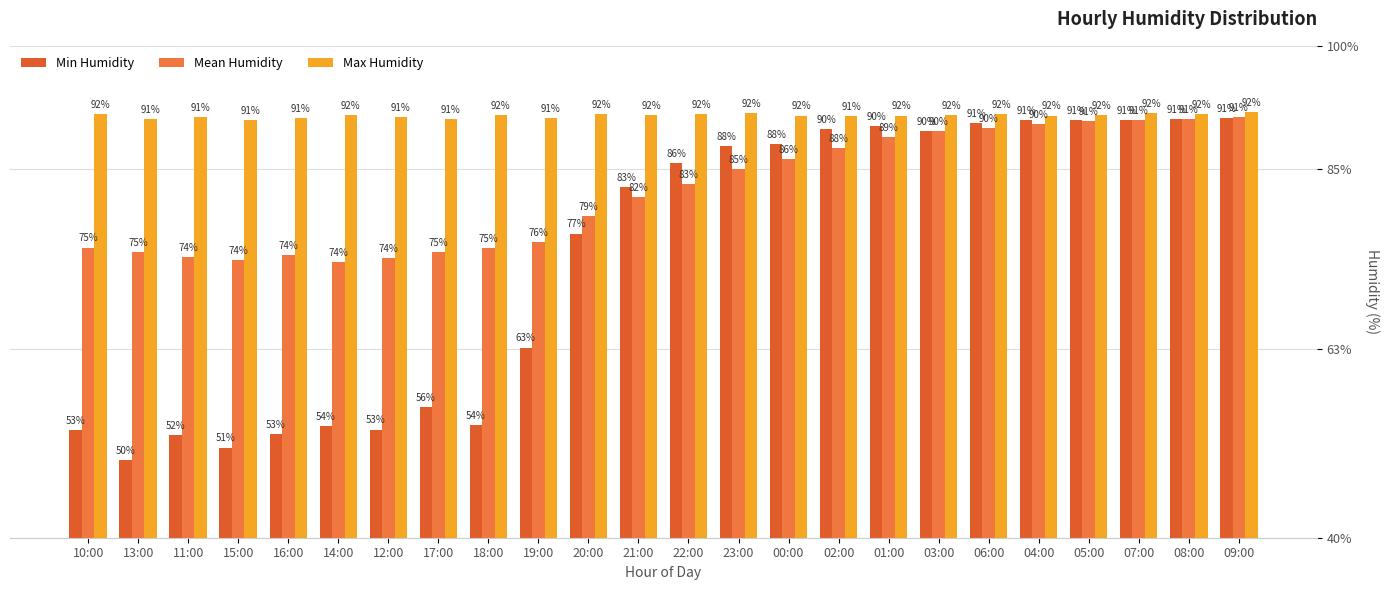

What position from the right is 10:00?

24